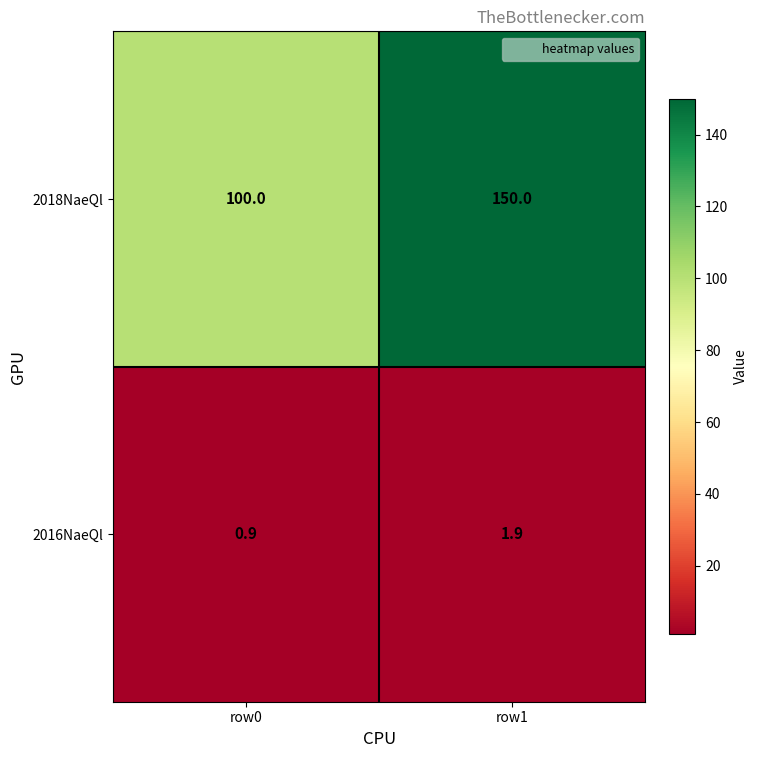

Is it true that 2016NaeQl equals 0.9 at row0?

True